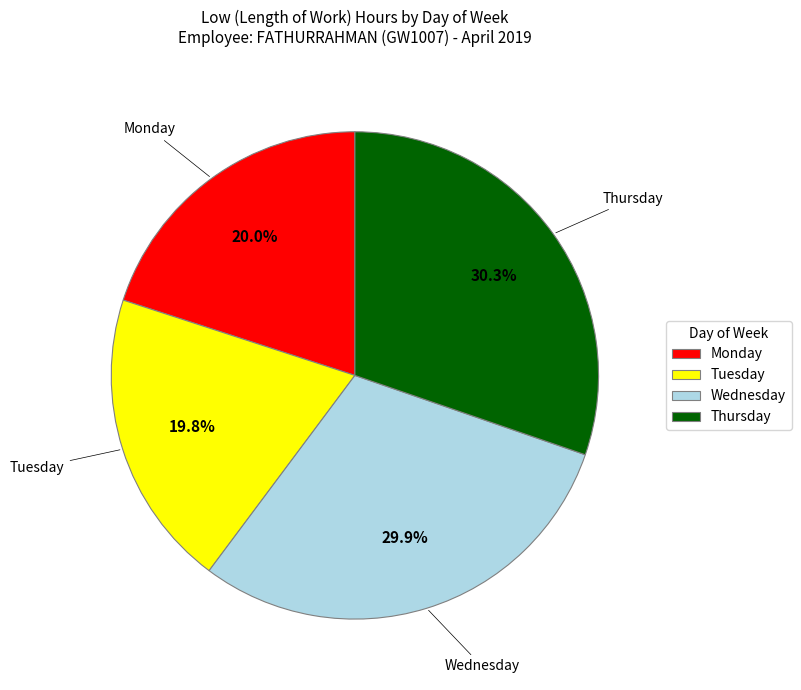

Is there any slice that represents more than half of the pie?

No